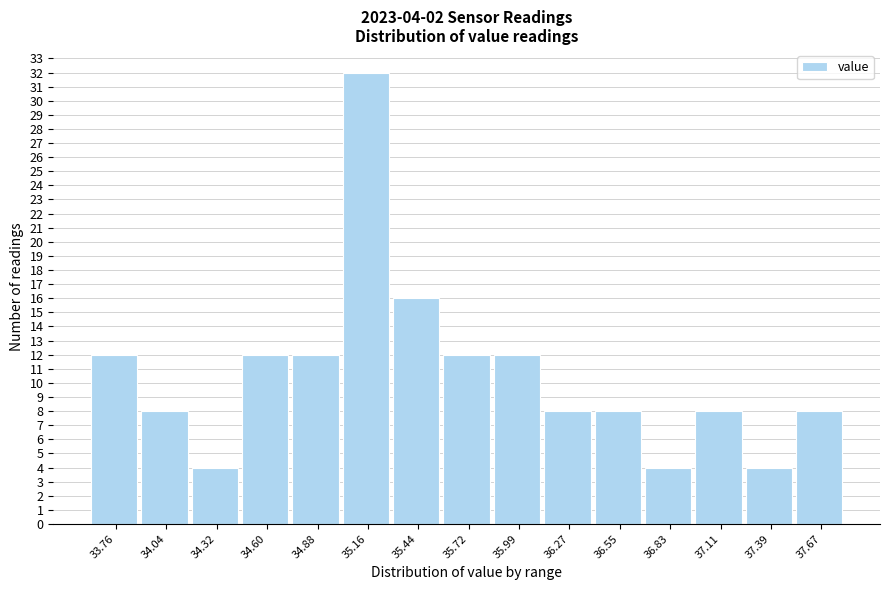

Reading right to left, extract all data points from this chart.

37.67=8	37.39=4	37.11=8	36.83=4	36.55=8	36.27=8	35.99=12	35.72=12	35.44=16	35.16=32	34.88=12	34.60=12	34.32=4	34.04=8	33.76=12